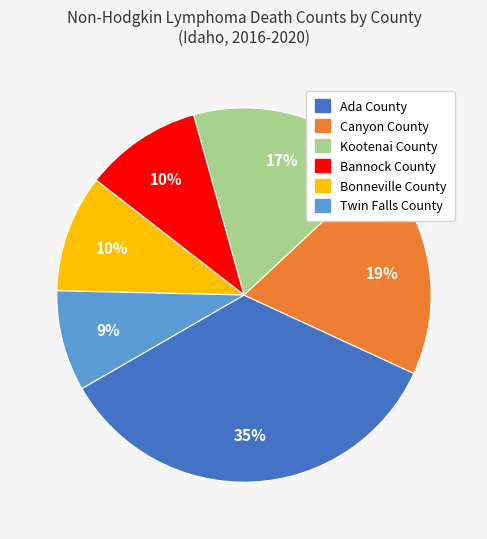

Does any single category account for the majority?

No